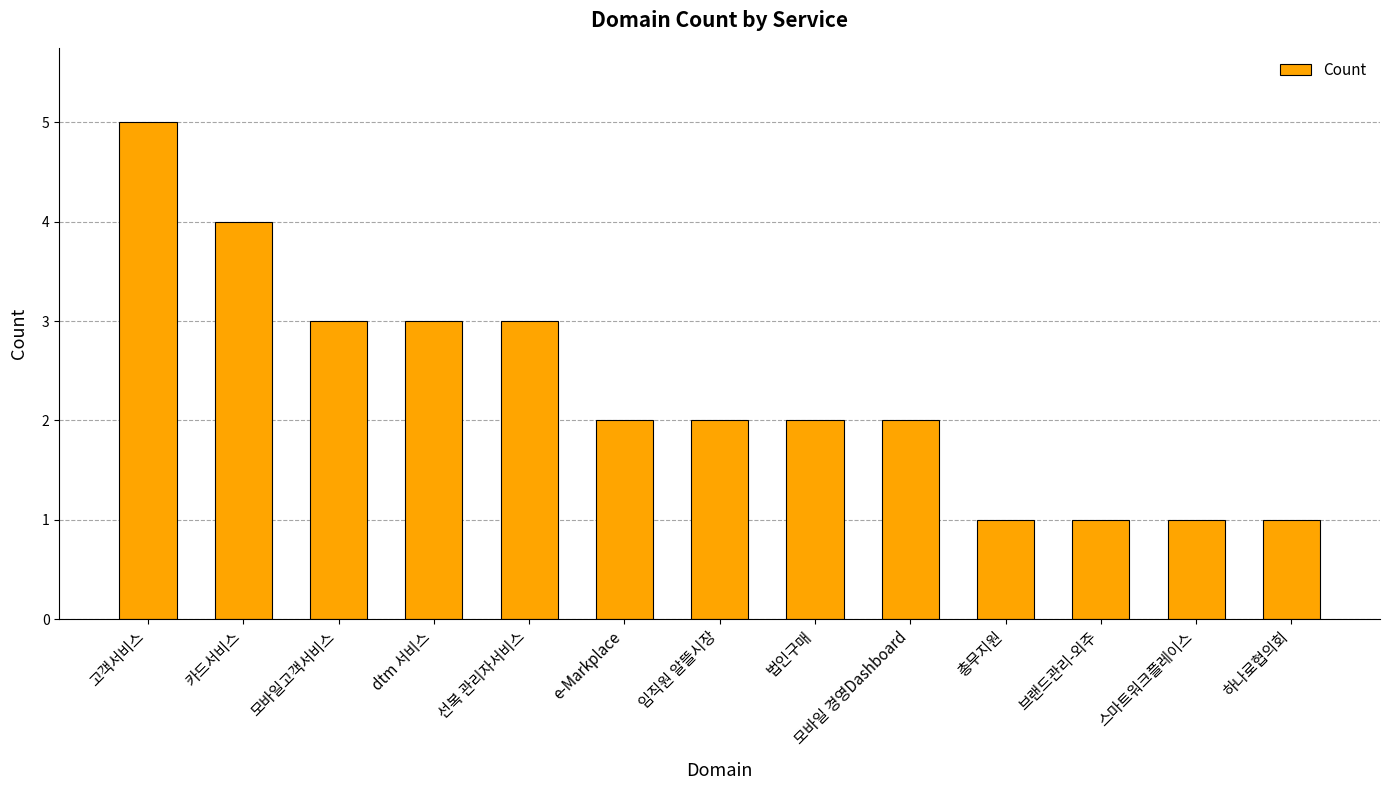

Reading left to right, list all the values displayed in this chart.

5	4	3	3	3	2	2	2	2	1	1	1	1